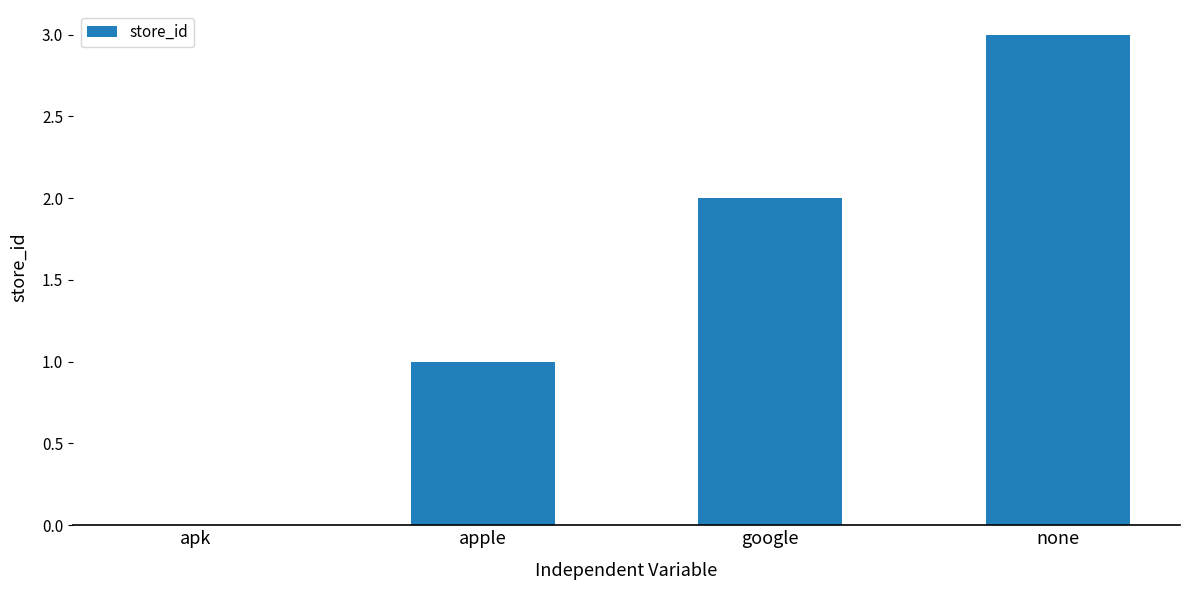

Does the chart contain stacked bars?

No